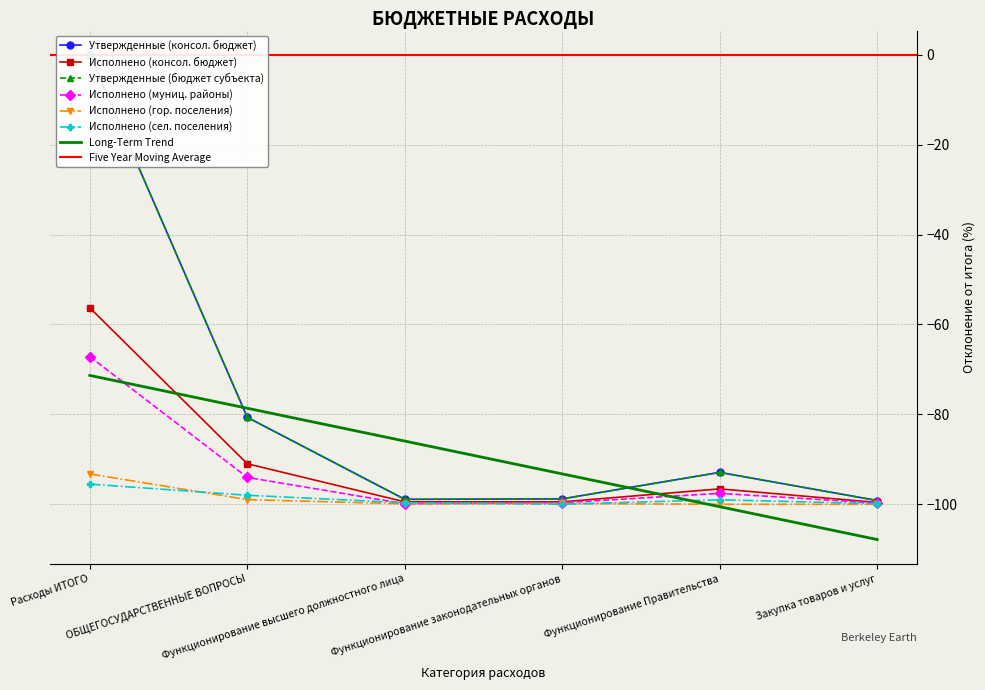

True or false: Утвержденные (бюджет субъекта) and Исполнено (консол. бюджет) intersect in this chart.

False